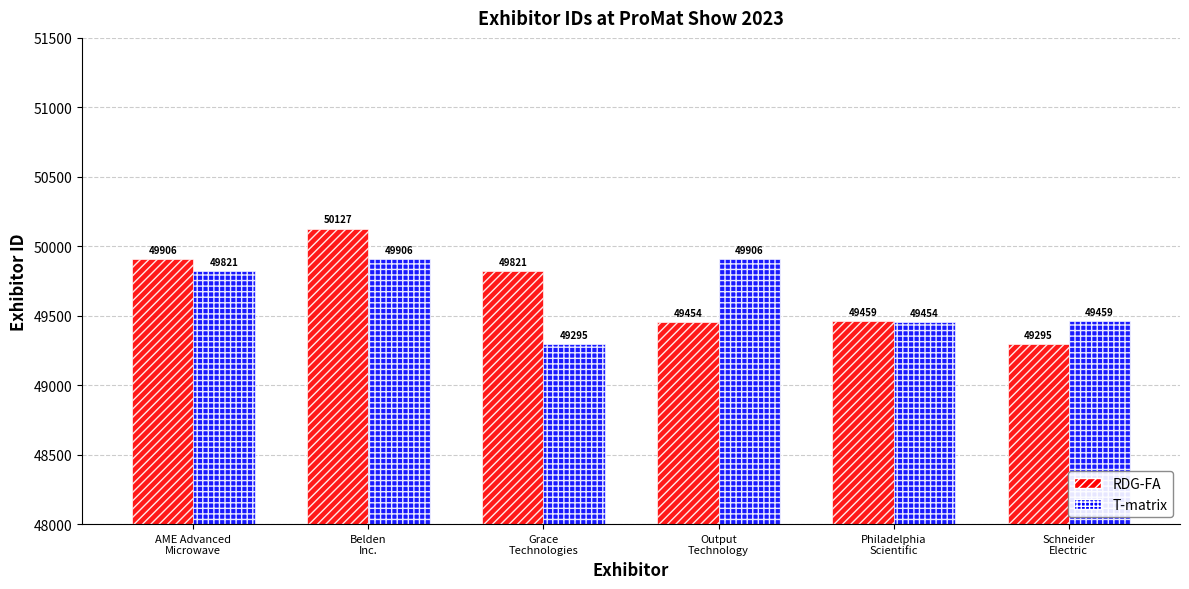

Reading left to right, list all the values displayed in this chart.

RDG-FA: AME Advanced
Microwave=49906	Belden
Inc.=50127	Grace
Technologies=49821	Output
Technology=49454	Philadelphia
Scientific=49459	Schneider
Electric=49295
T-matrix: AME Advanced
Microwave=49821	Belden
Inc.=49906	Grace
Technologies=49295	Output
Technology=49906	Philadelphia
Scientific=49454	Schneider
Electric=49459